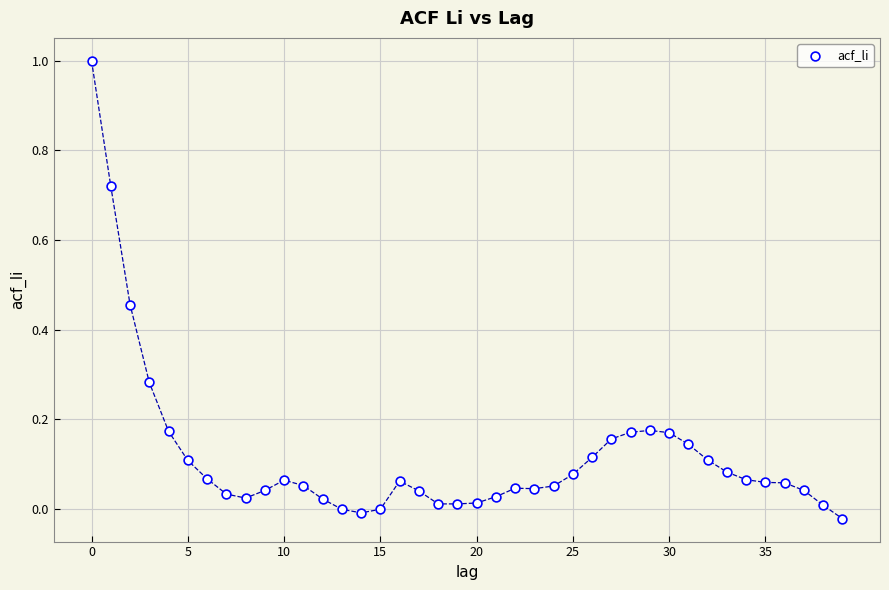

What is the range of Y values (max minus min)?

1.0